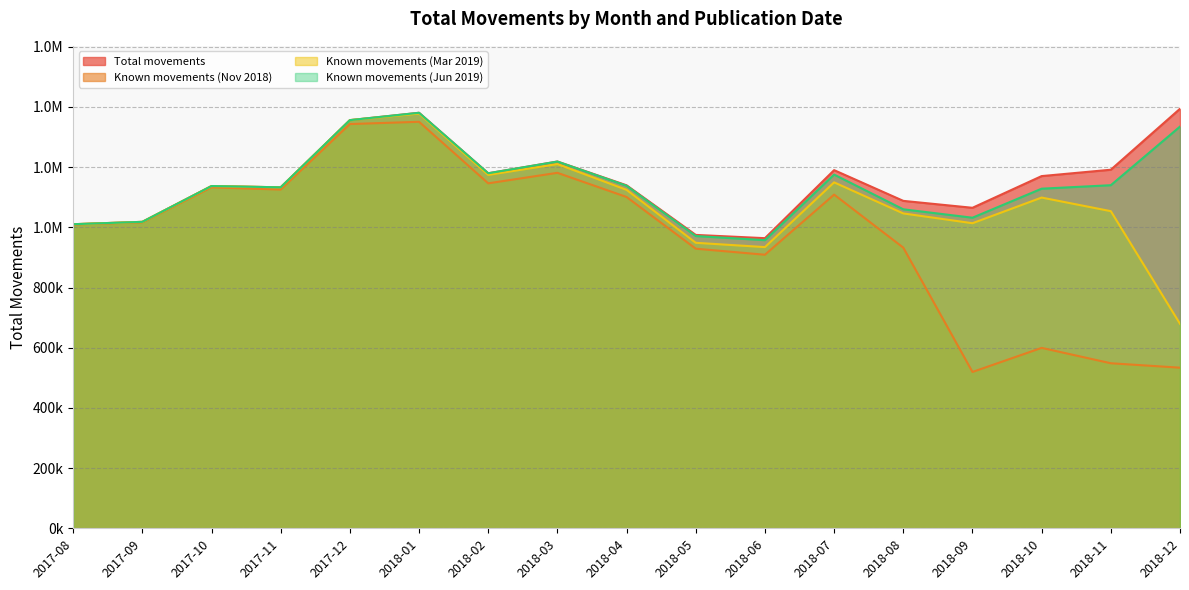

What is the total value across all series at 2018-03?

4828605